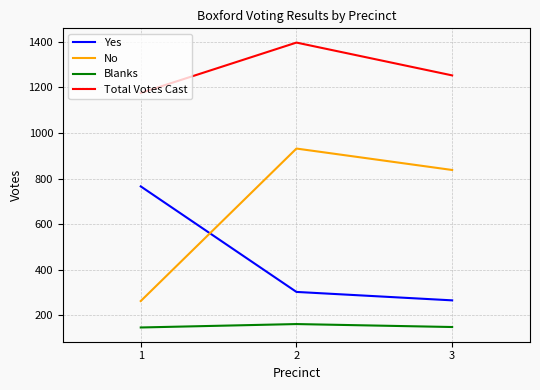

List the series in order of their peak value, highest first.

Total Votes Cast, No, Yes, Blanks